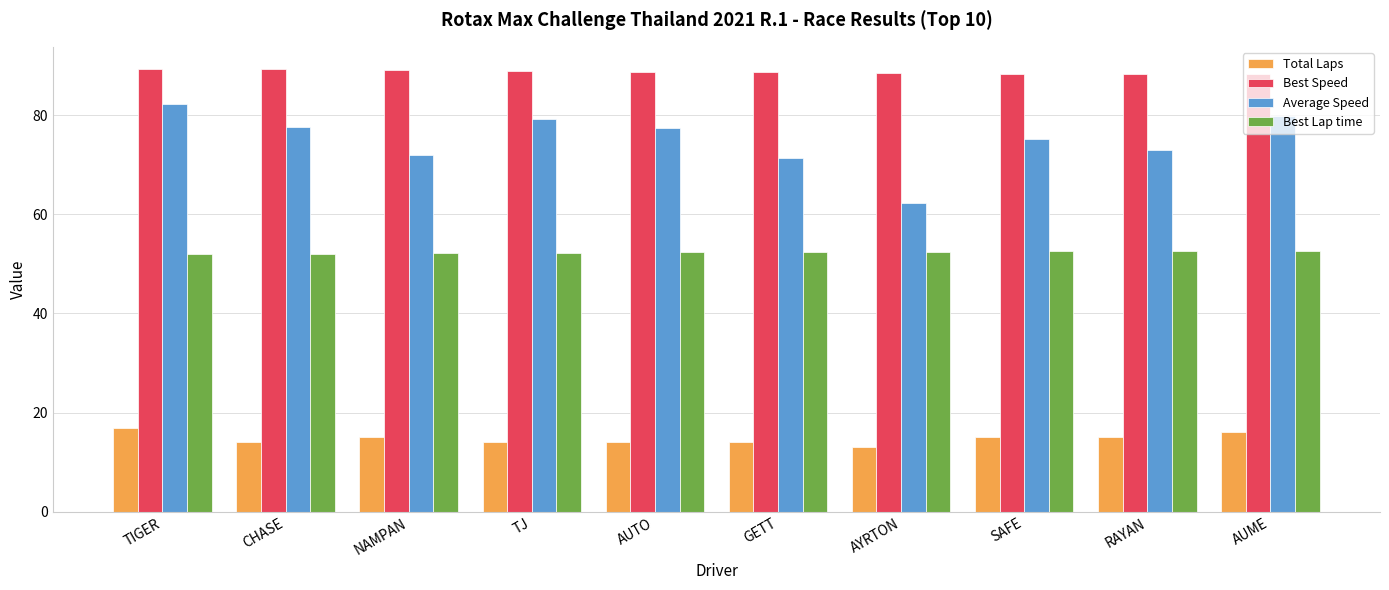

What is the value of the Best Lap time bar at the 7th from the left?

52.4